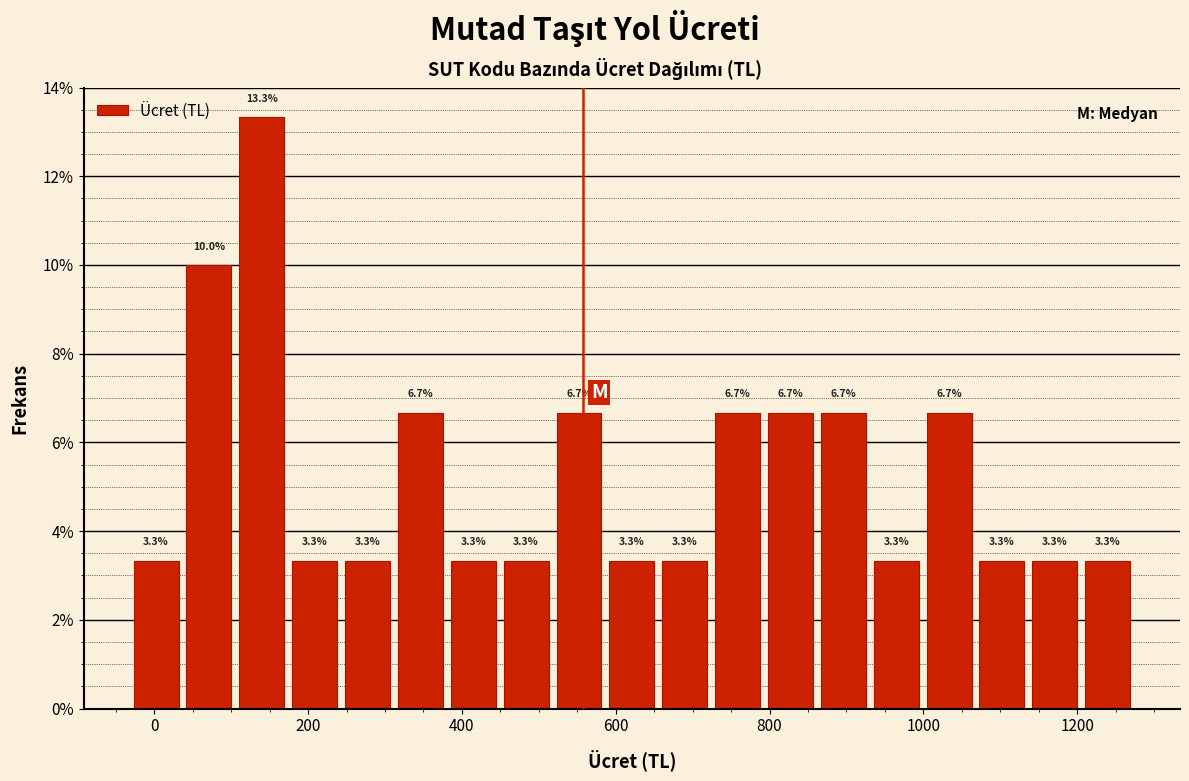

Around what value on the x-axis is the tallest bar? Give the approximate position of its centre, as read against the axis.

140